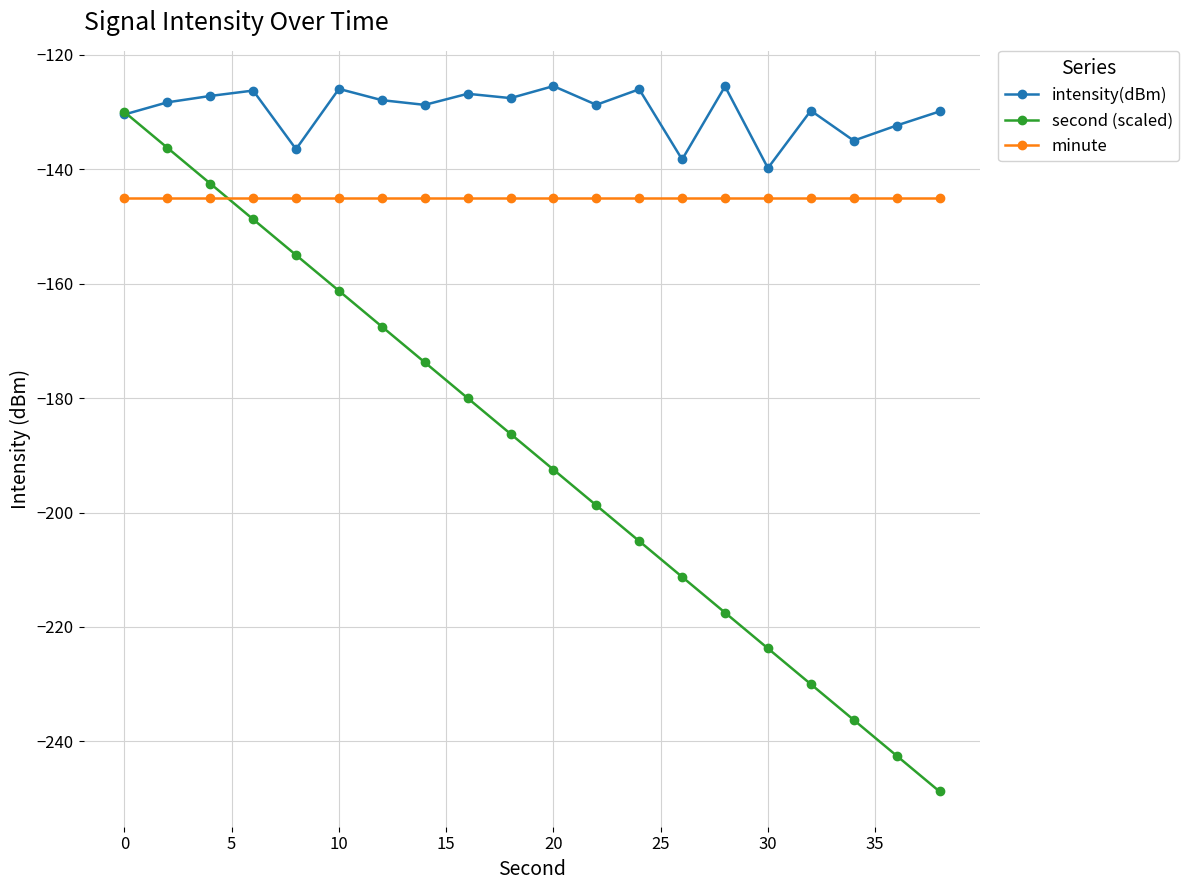

What is the value of the minute point at the 16th from the left?

-145.0